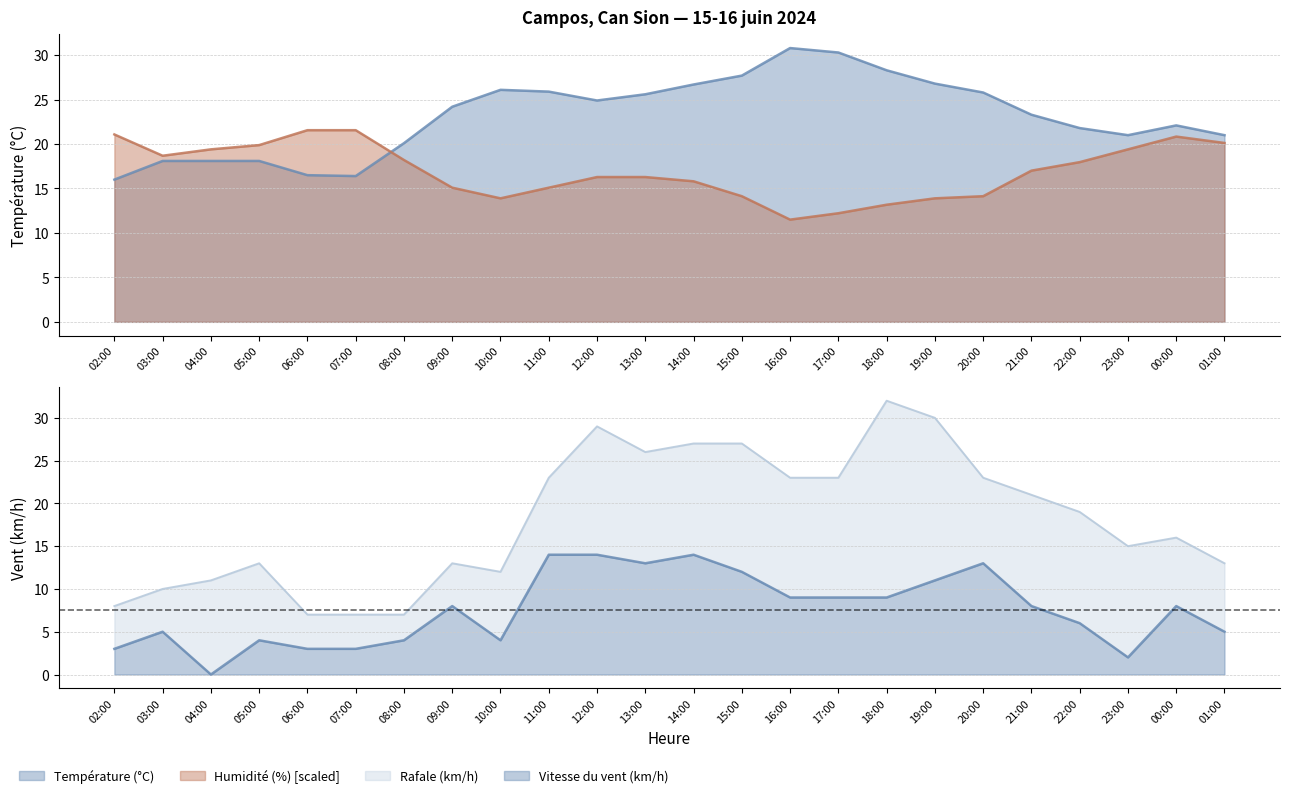

What is the label of the 2nd point from the left?

03:00